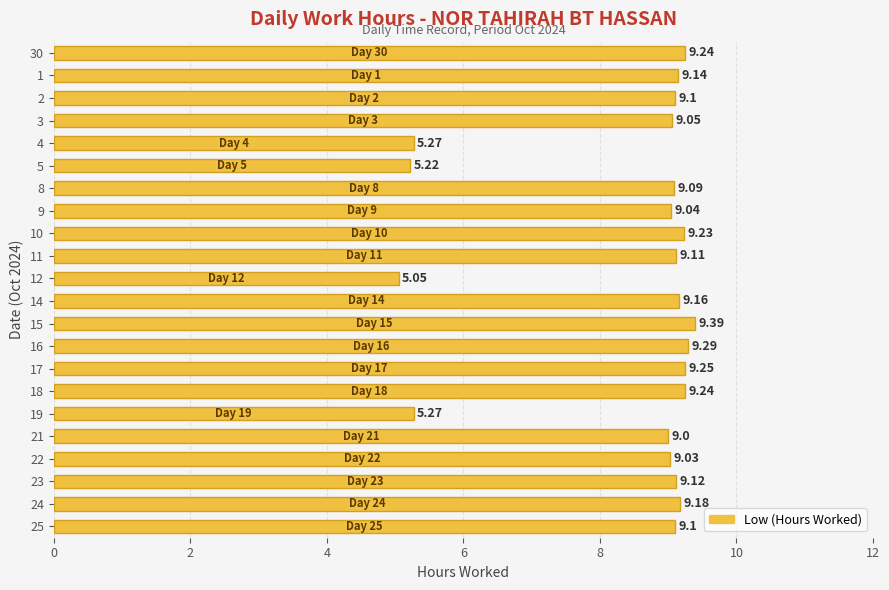

What is the sum of all values?

185.6